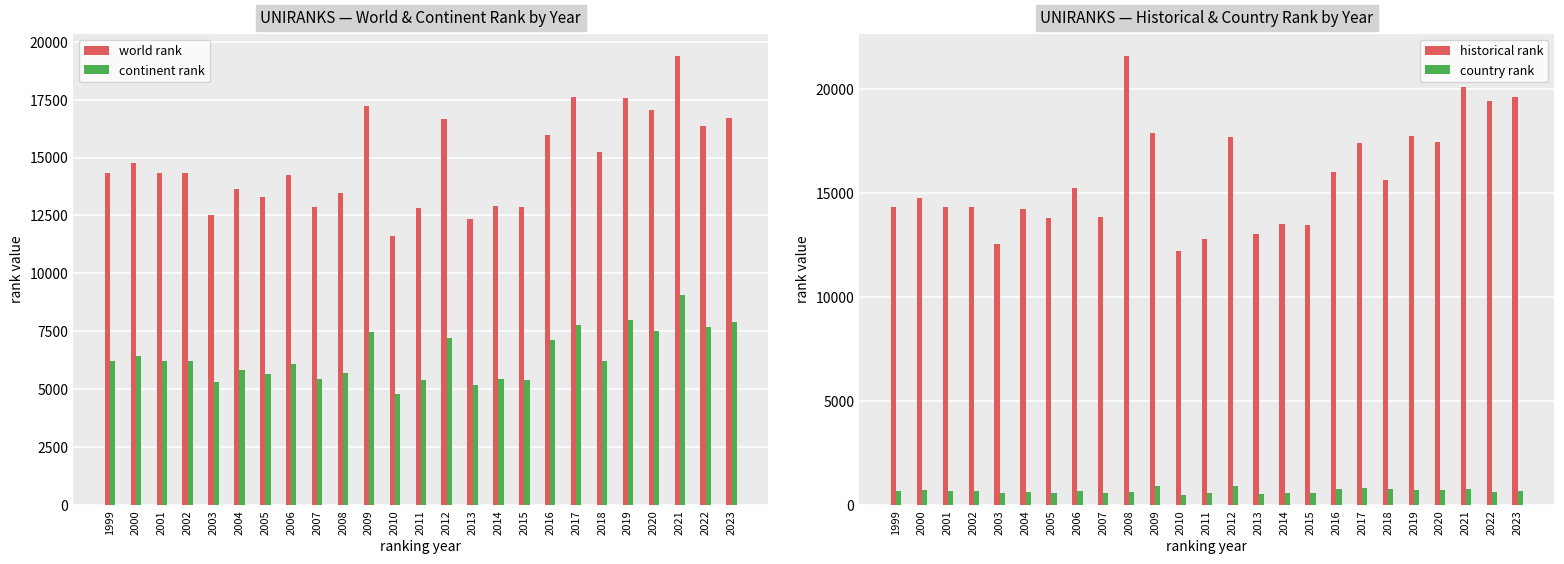

The historical rank series shows 12195.0 at 2010. True or false?

True